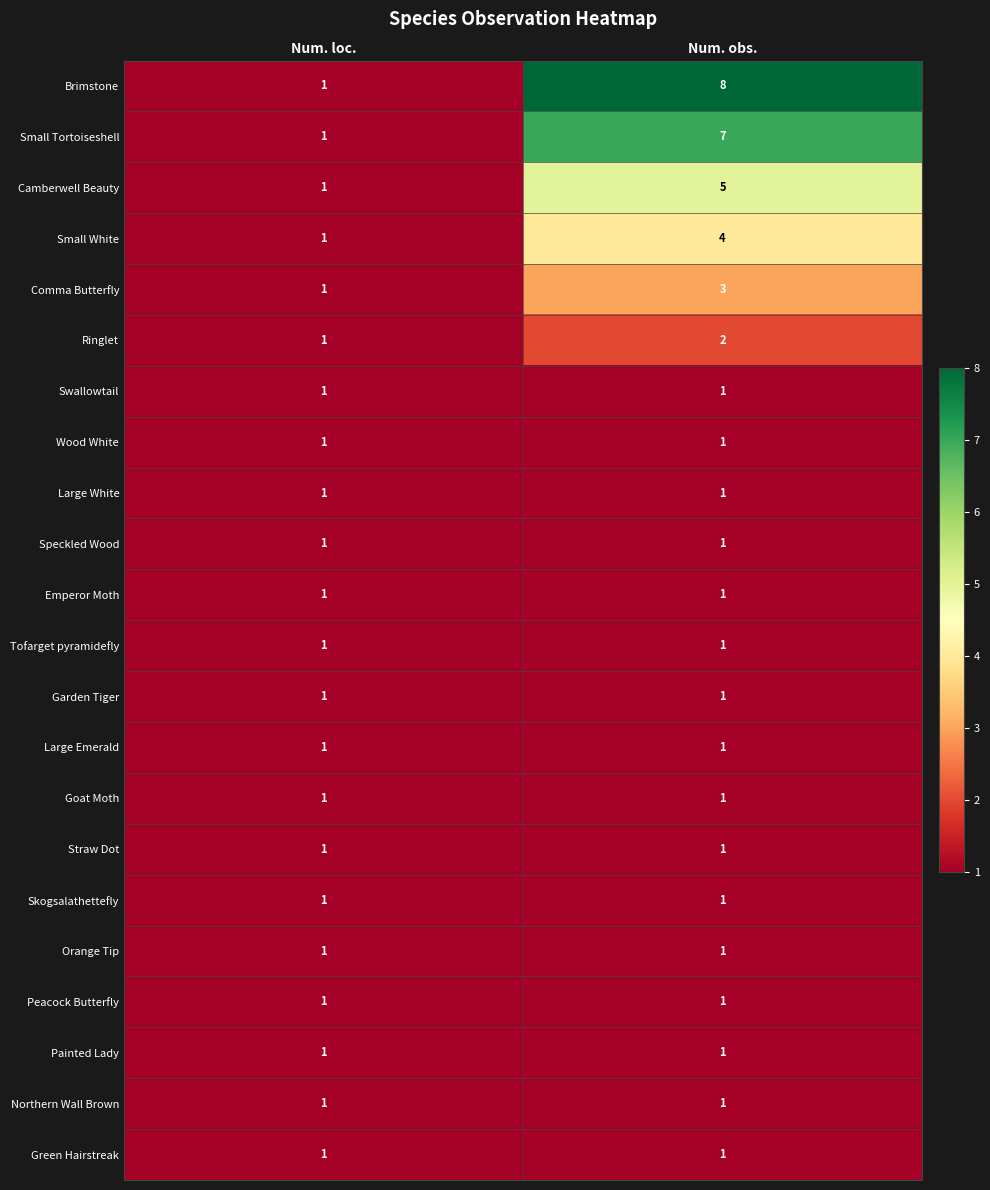

List the labels in order of Comma Butterfly value, largest first.

Num. obs., Num. loc.